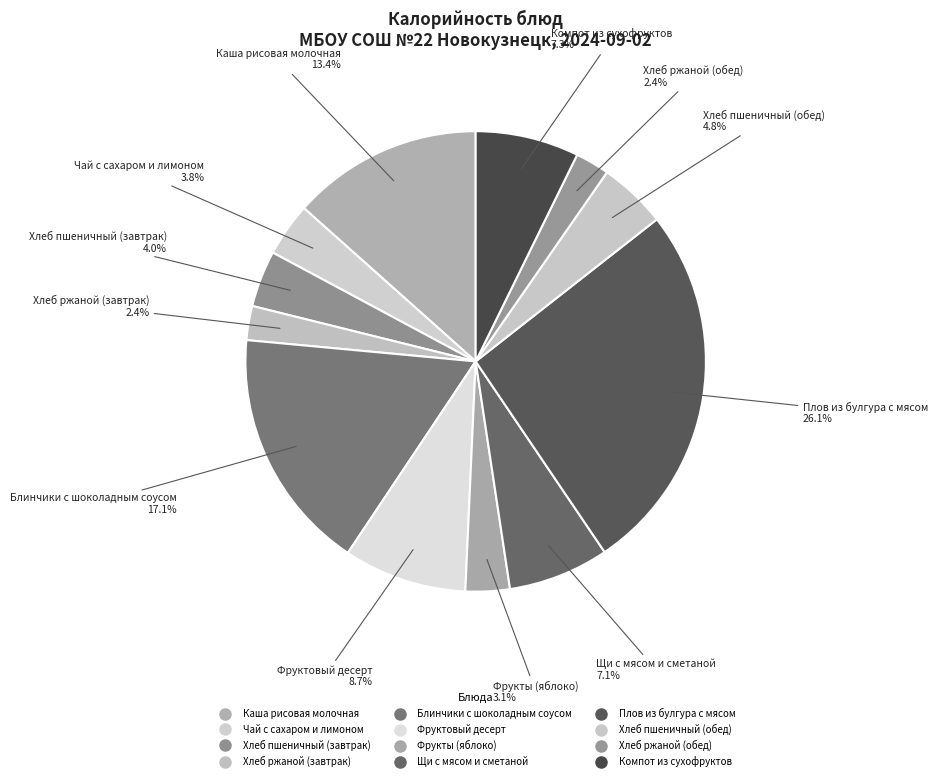

To the nearest percent, what percentage of the pie is Хлеб пшеничный (завтрак)?

4%